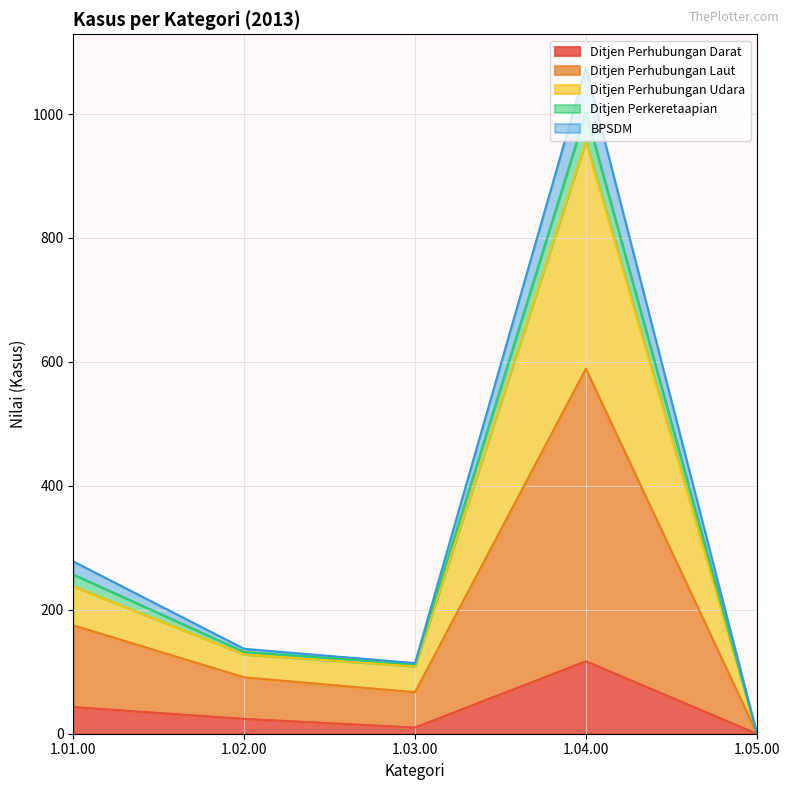

Where is the first local minimum for BPSDM?

1.03.00